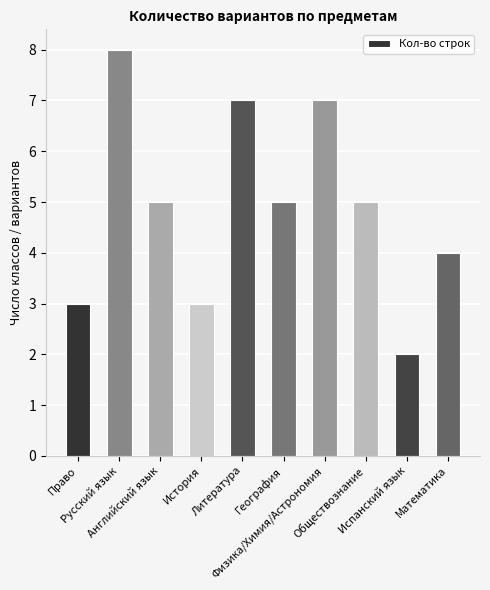

What position from the right is Литература?

6